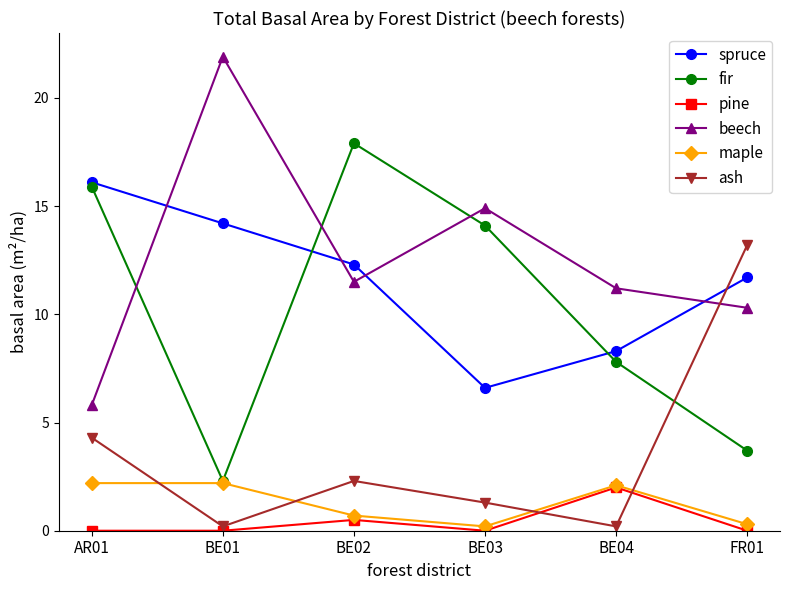

Which series has the largest total across all categories?

beech